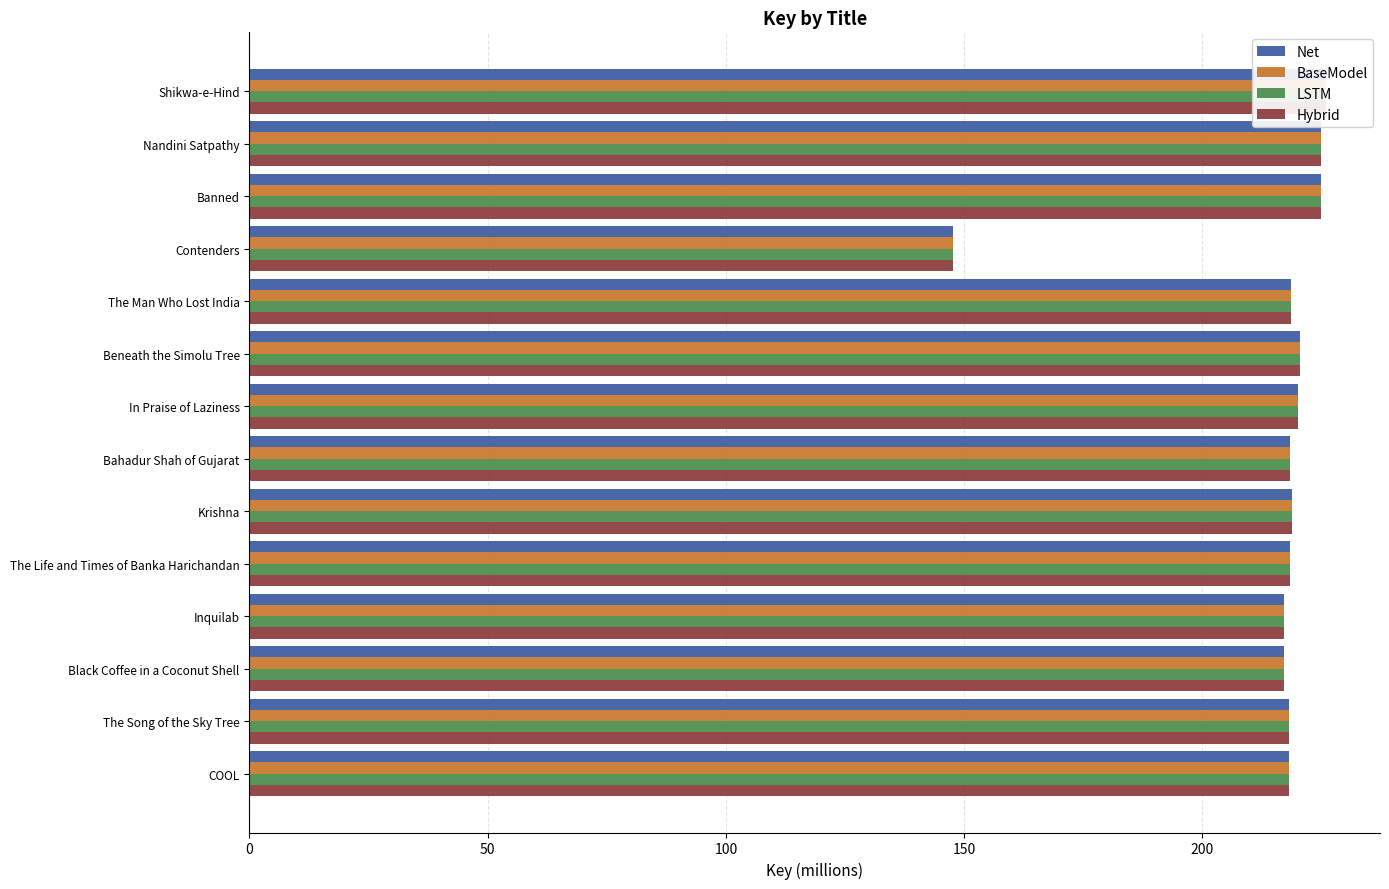

Is it true that LSTM equals 124.8 at In Praise of Laziness?

False